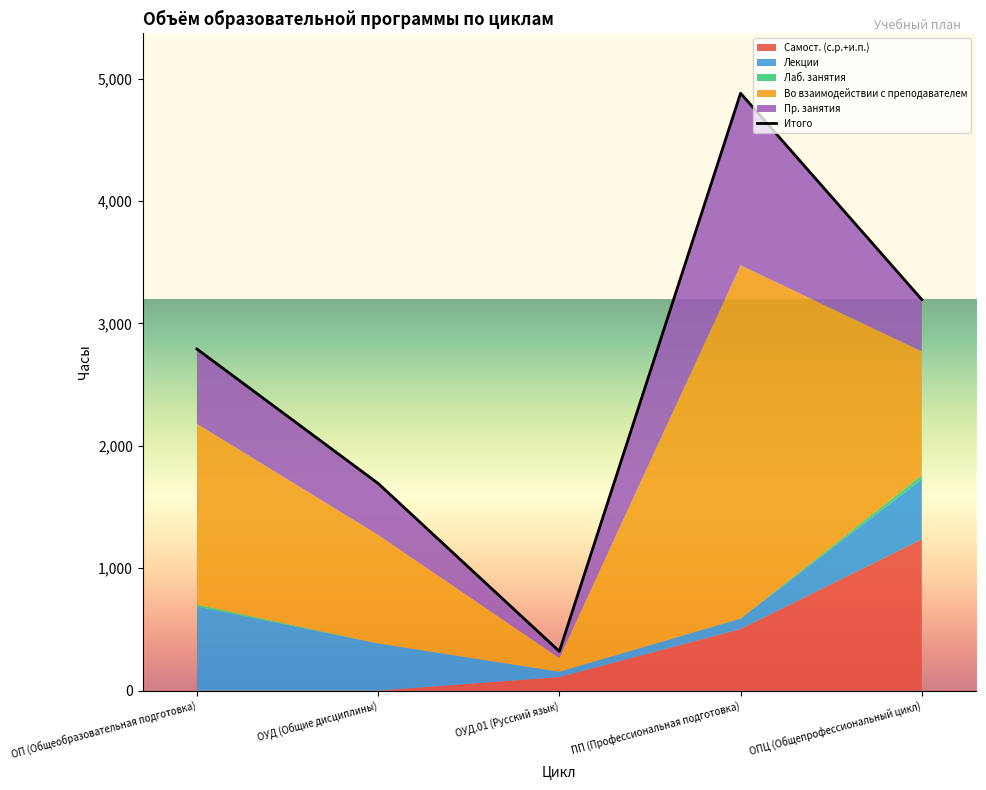

What is the sum of all values?

12876